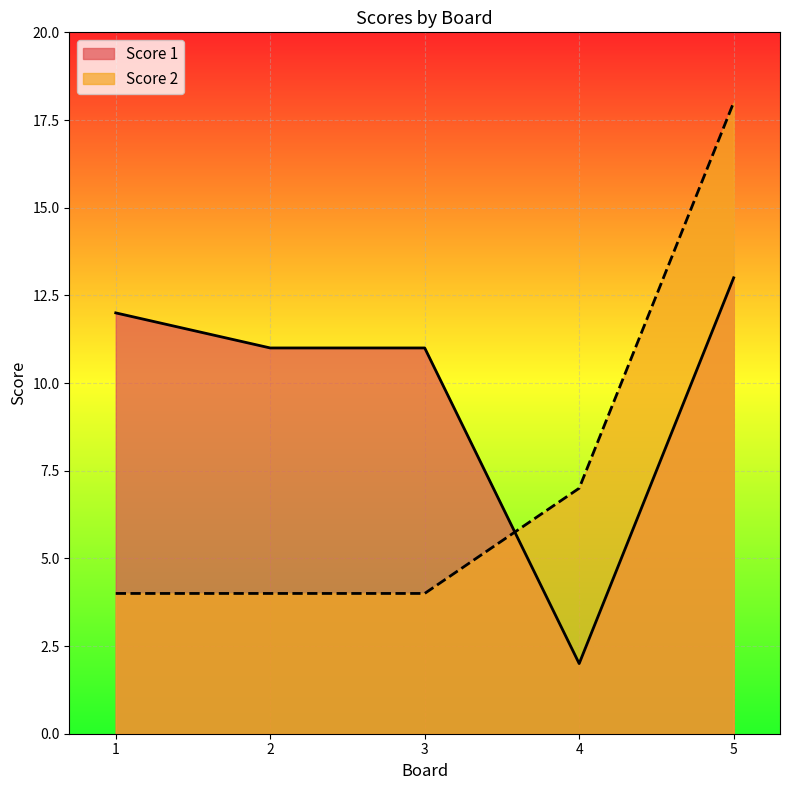

Which label corresponds to the largest value in the chart?

5